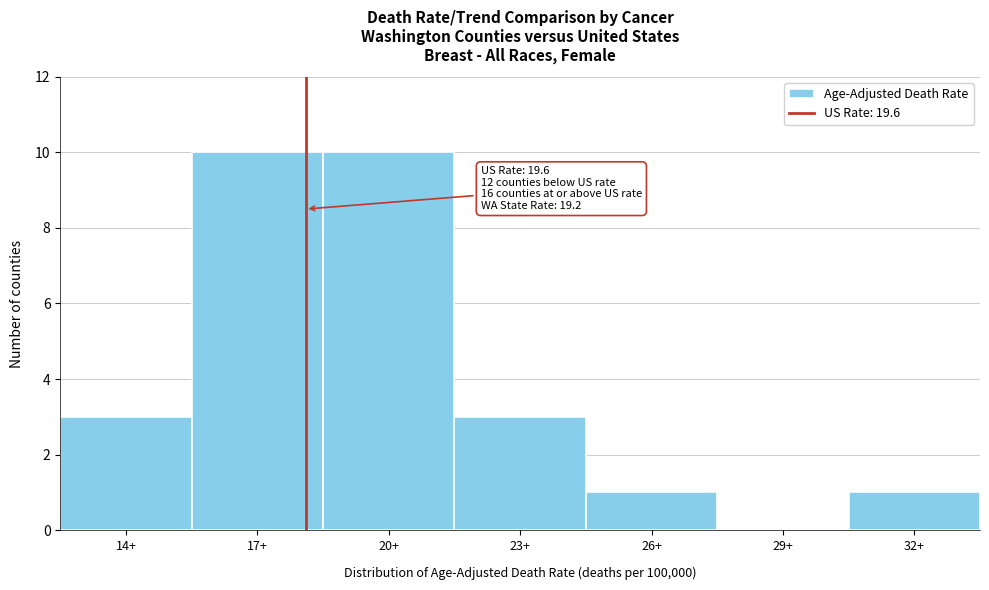

Reading left to right, list all the values displayed in this chart.

14+=3	17+=10	20+=10	23+=3	26+=1	29+=0	32+=1